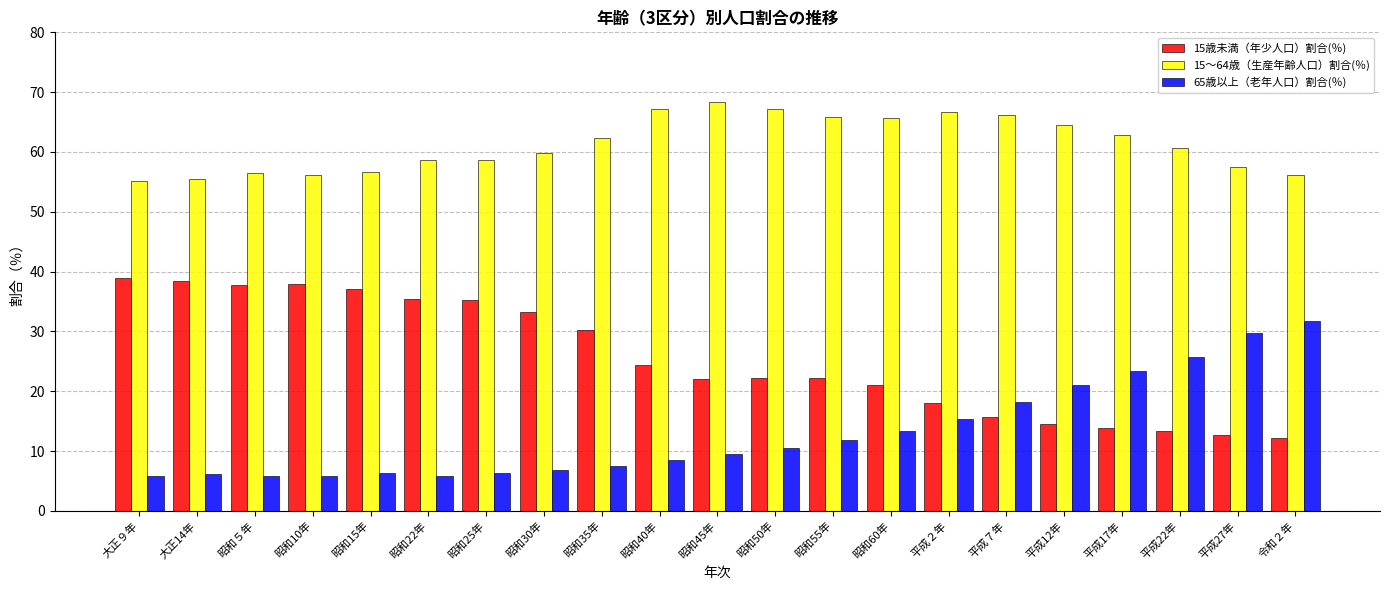

What is the maximum value for 15歳未満（年少人口）割合(％)?

38.9